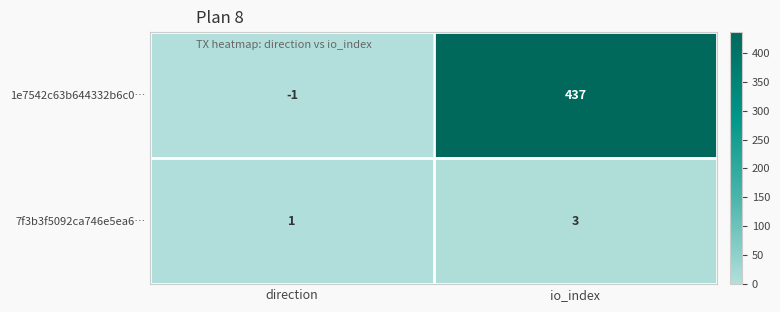

Is it true that 1e7542c63b644332b6c0… equals 437 at io_index?

True